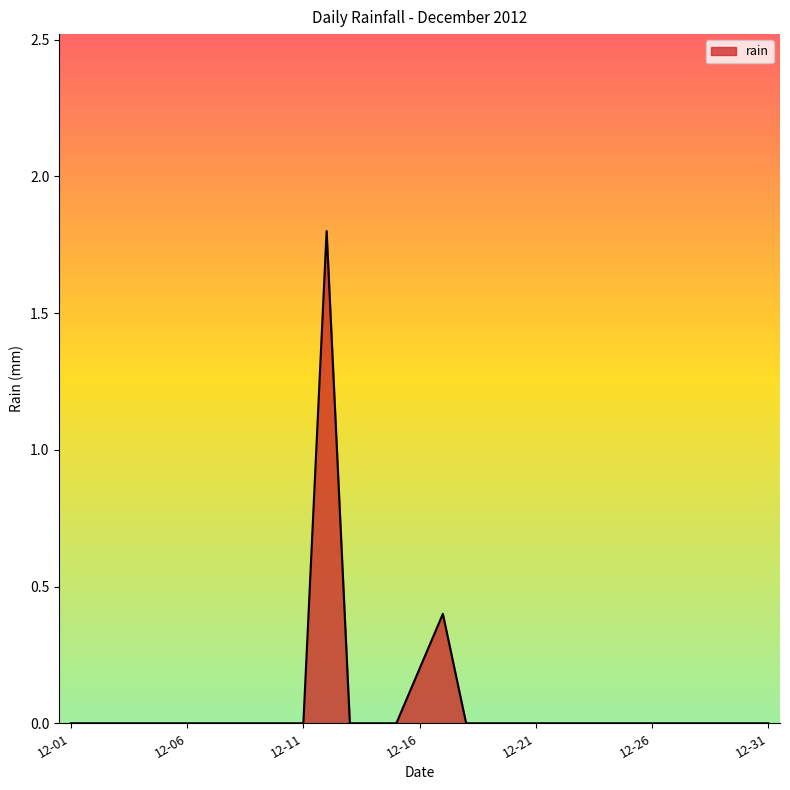

What is the difference between the maximum and minimum values?

1.8